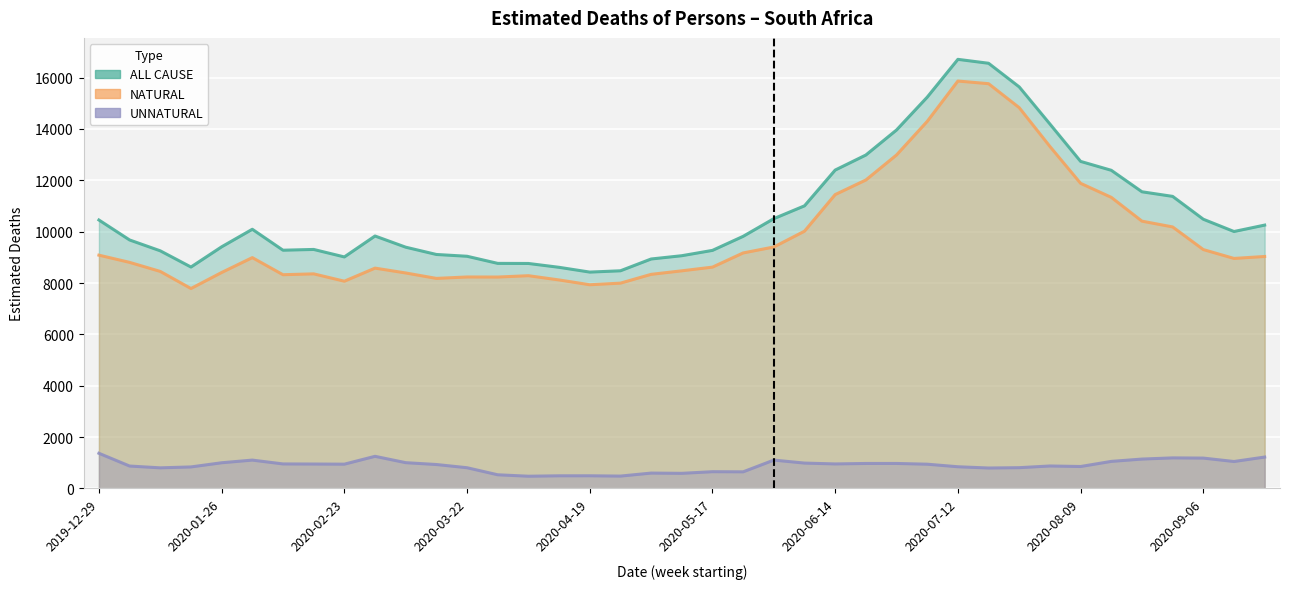

What is the spread (max minus min) of values at 2020-04-26?

7994.7